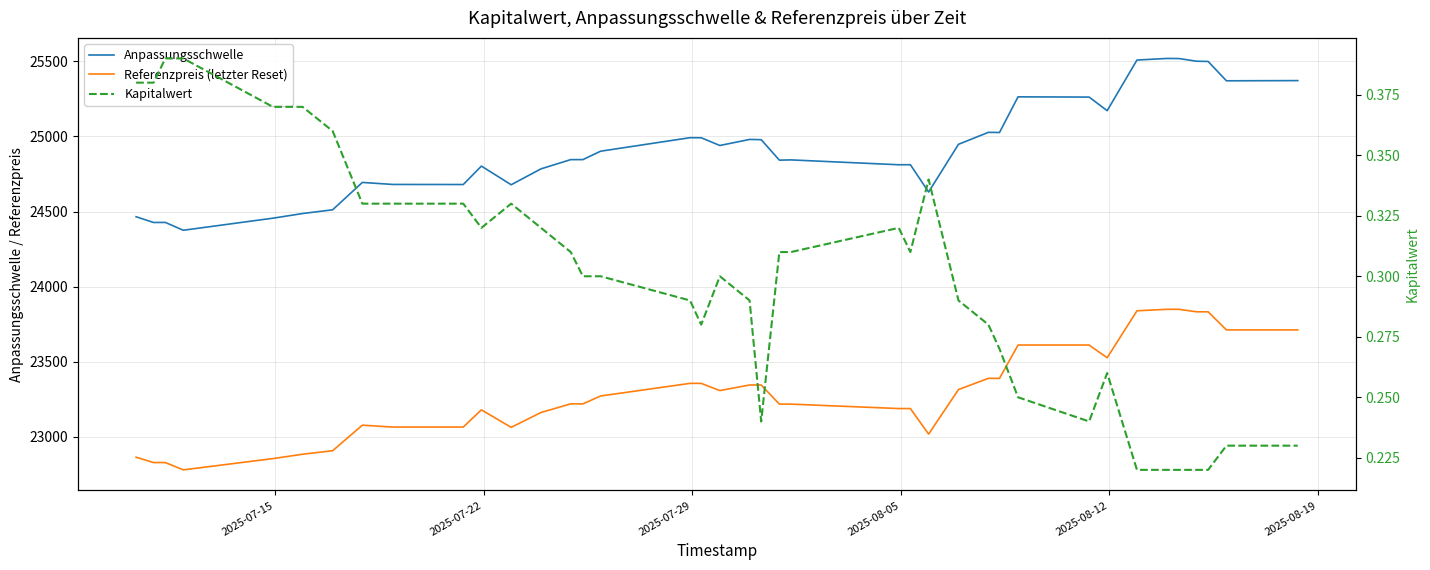

What is the sum of all Anpassungsschwelle values?

971851.6